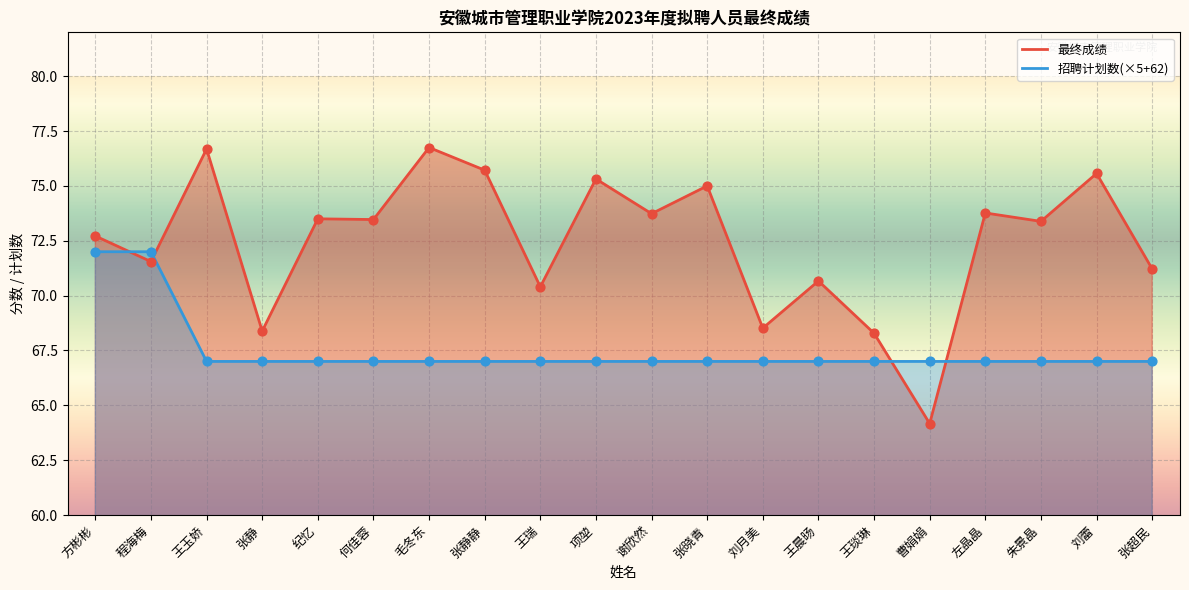

What is the total value across all series at 张超民?

138.2